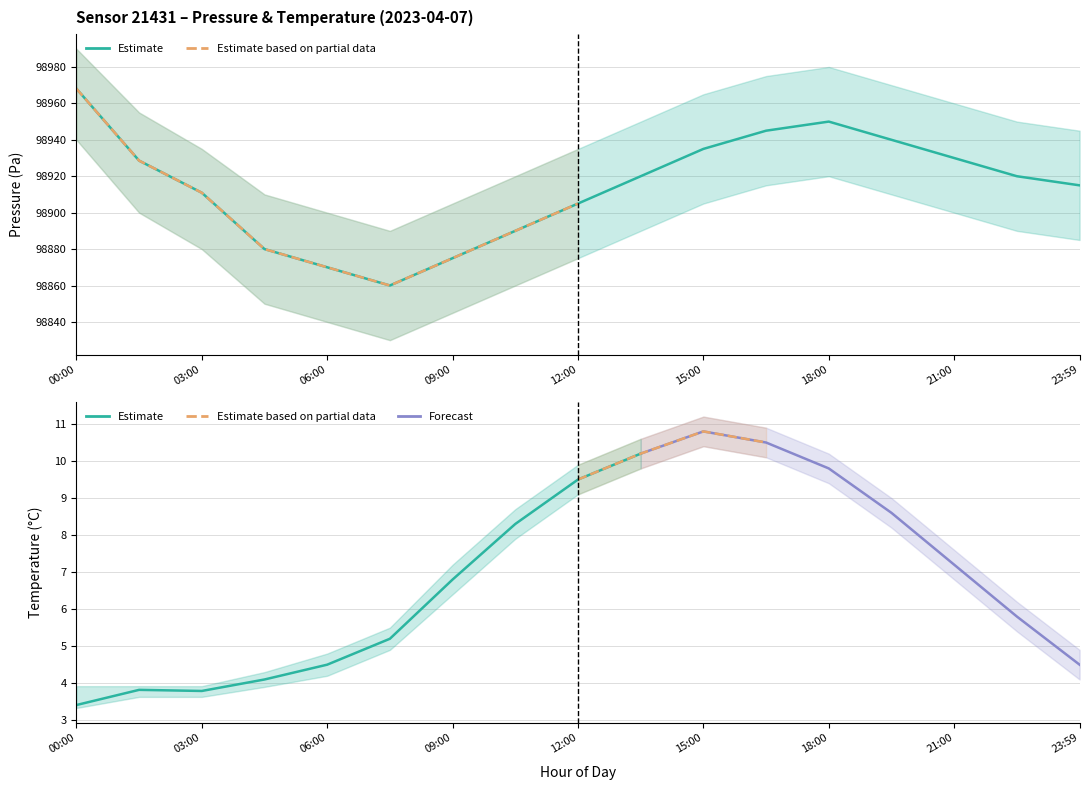

At which category is the sum across all series the highest?

00:00